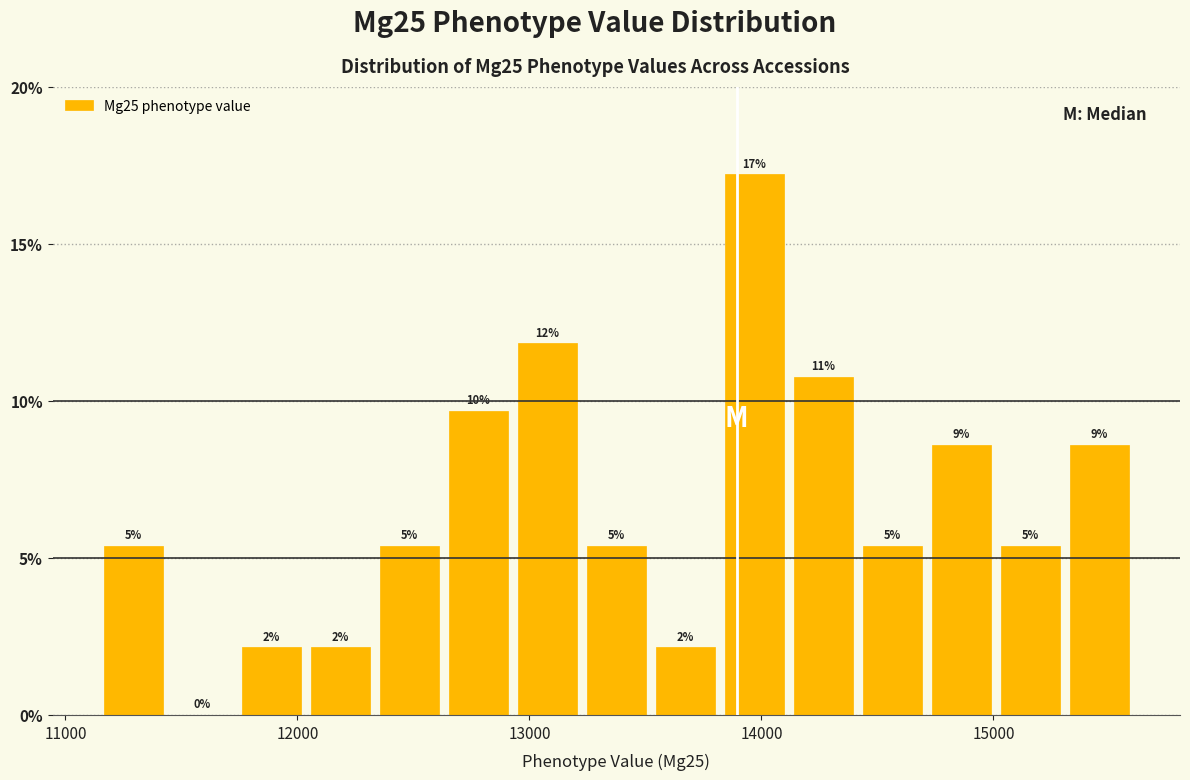

Around what value on the x-axis is the tallest bar? Give the approximate position of its centre, as read against the axis.

14000